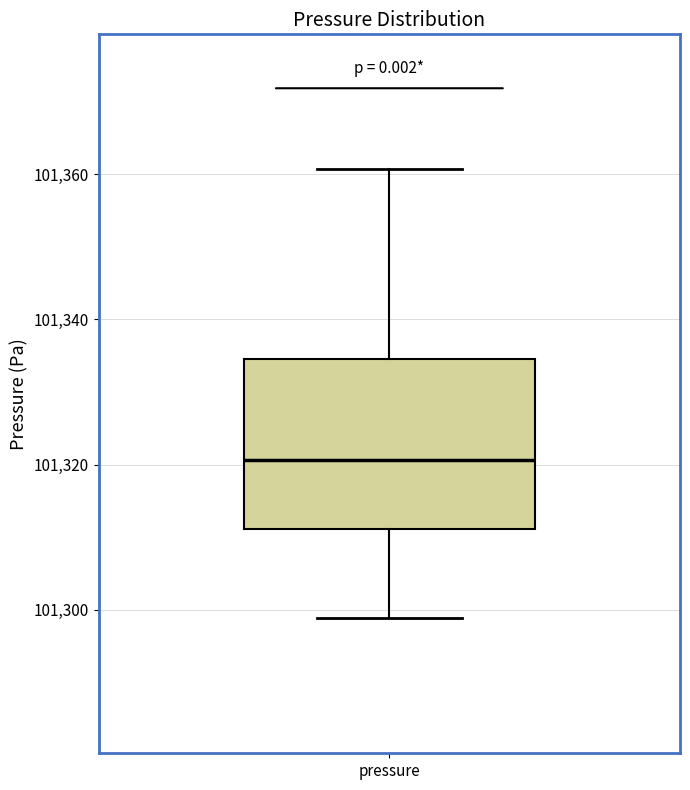

Where does the lower whisker of the box for pressure end on the y-axis? The values are not printed on the chart, so give them approximately, as read against the axis.

101298